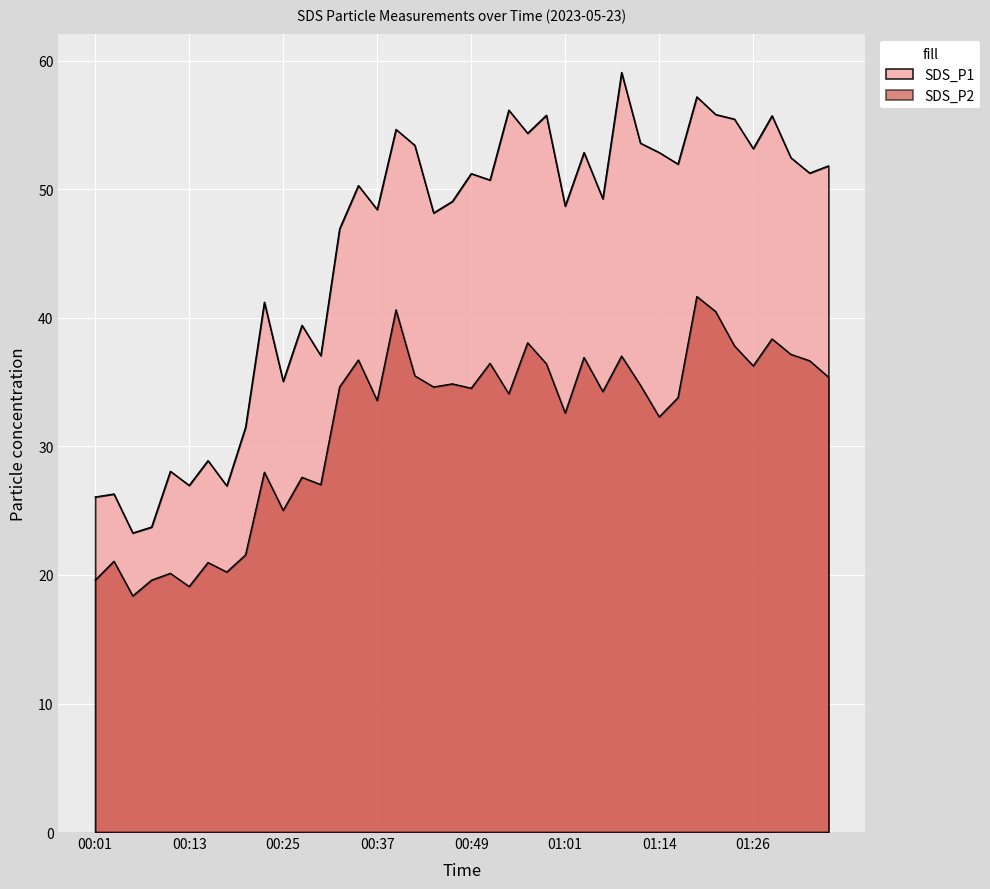

Count the number of data series in this chart.

2